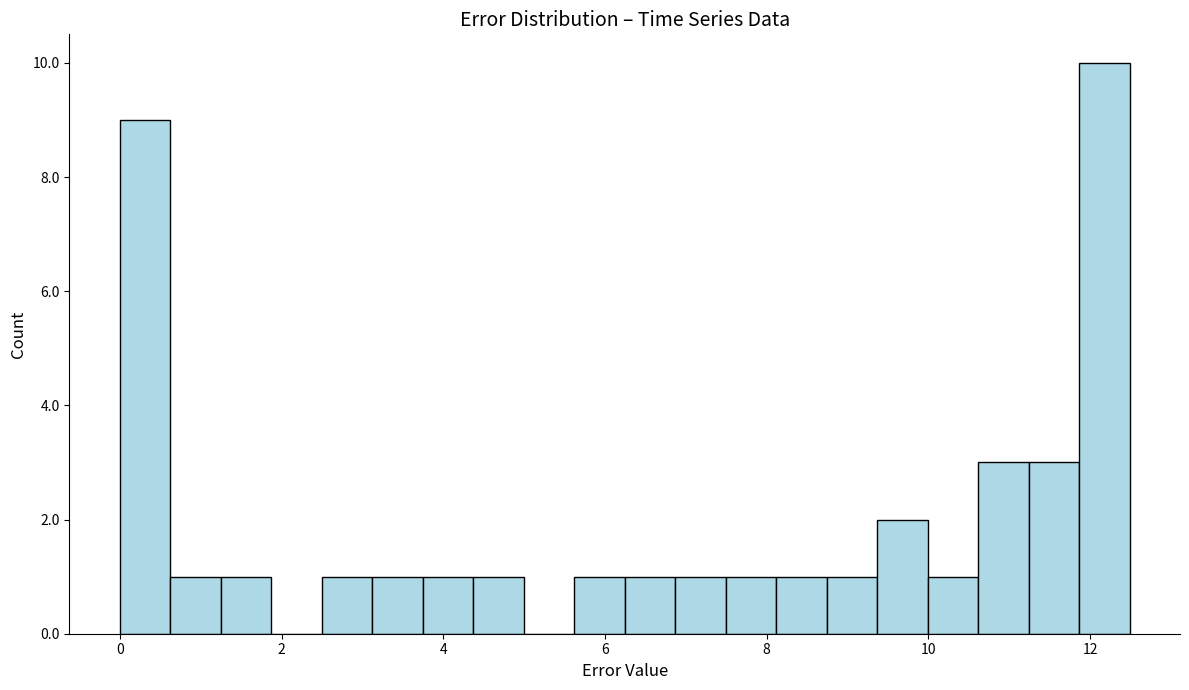

Around what value on the x-axis is the tallest bar? Give the approximate position of its centre, as read against the axis.

12.2